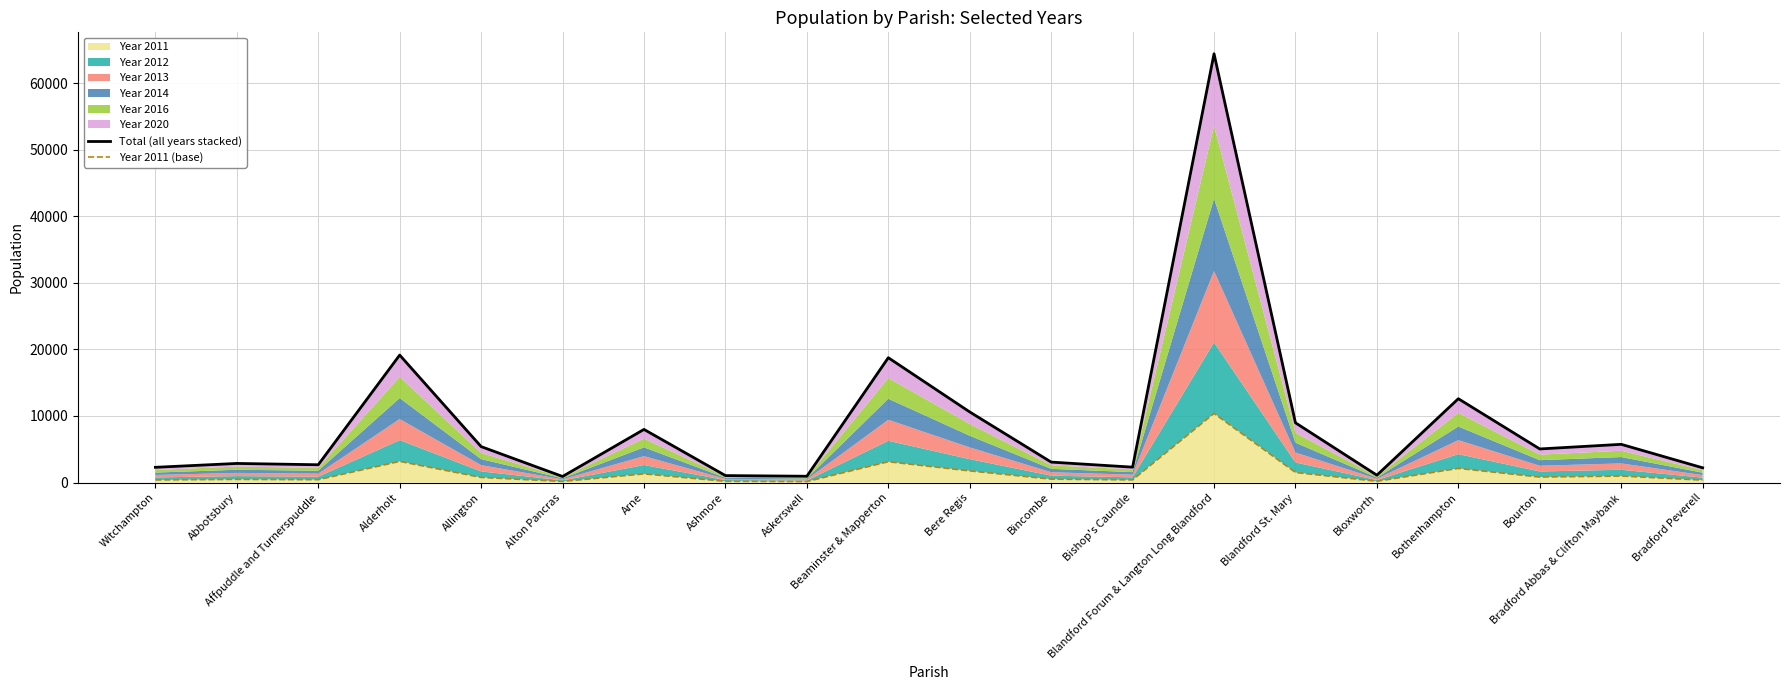

At which label does Total (all years stacked) first exceed 5050?

Alderholt